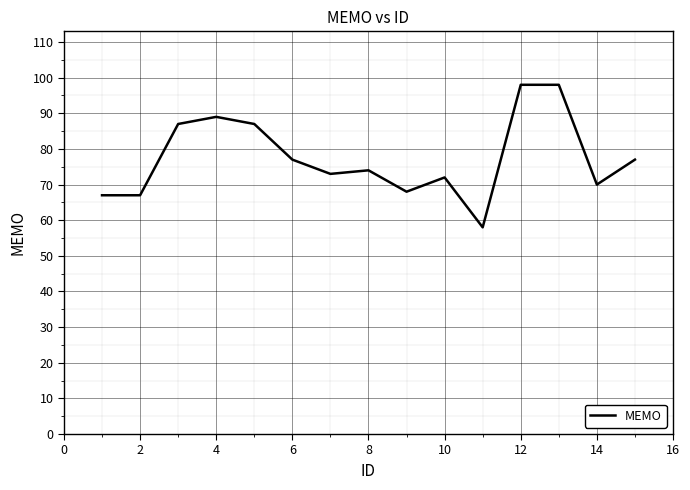

How many series are shown in this chart?

1